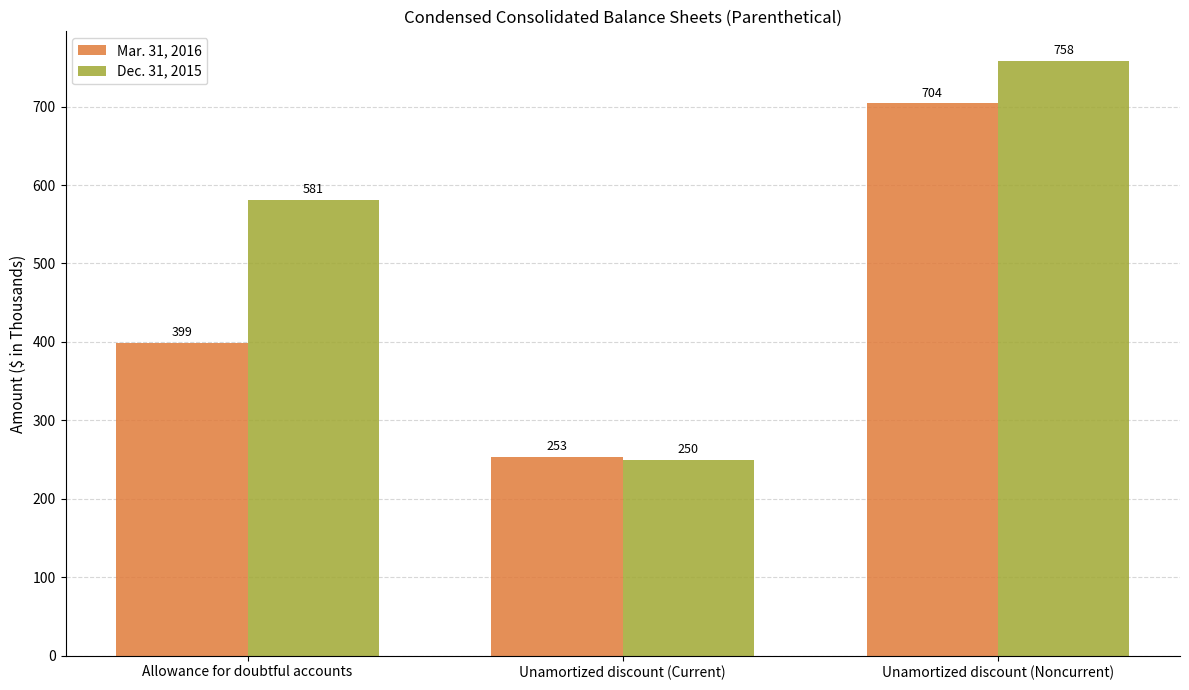

Are the bars grouped side by side (vs. stacked)?

Yes